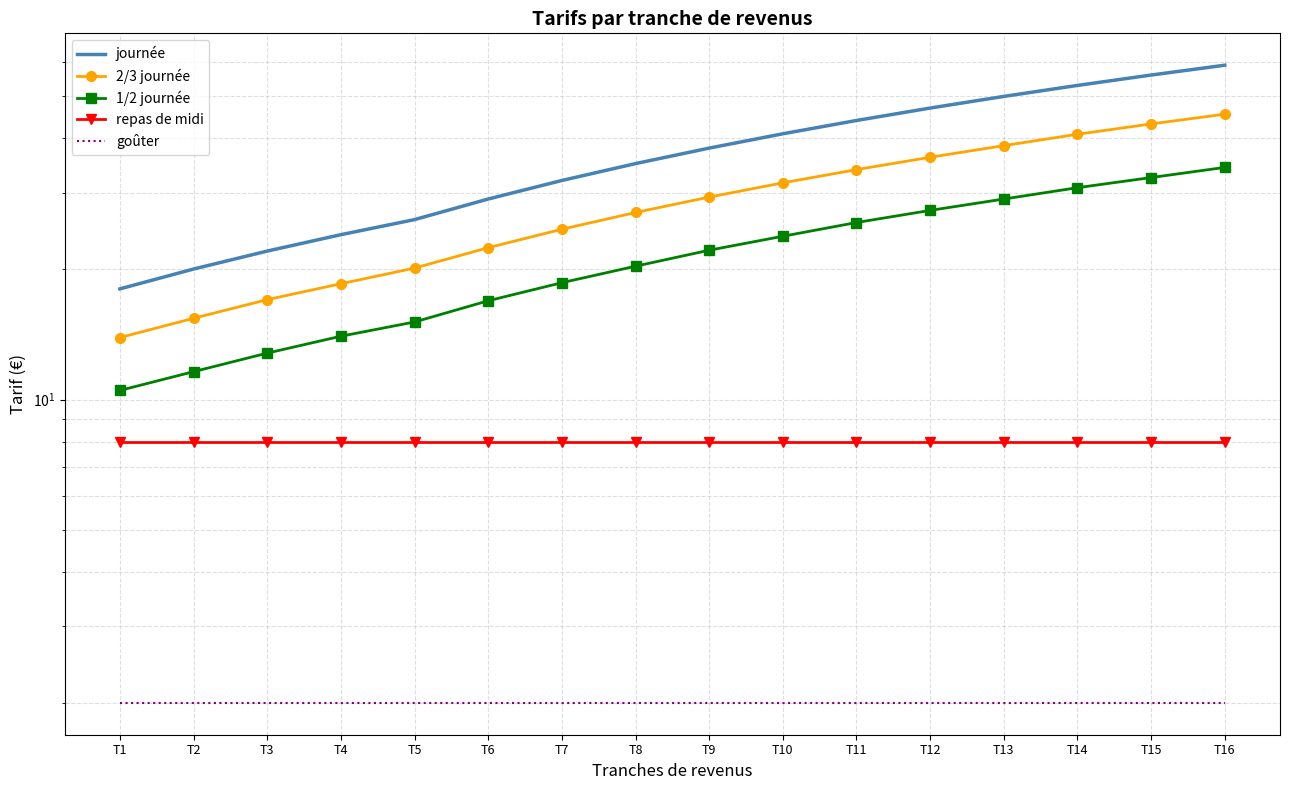

True or false: goûter has more than 1 interior local peaks.

False